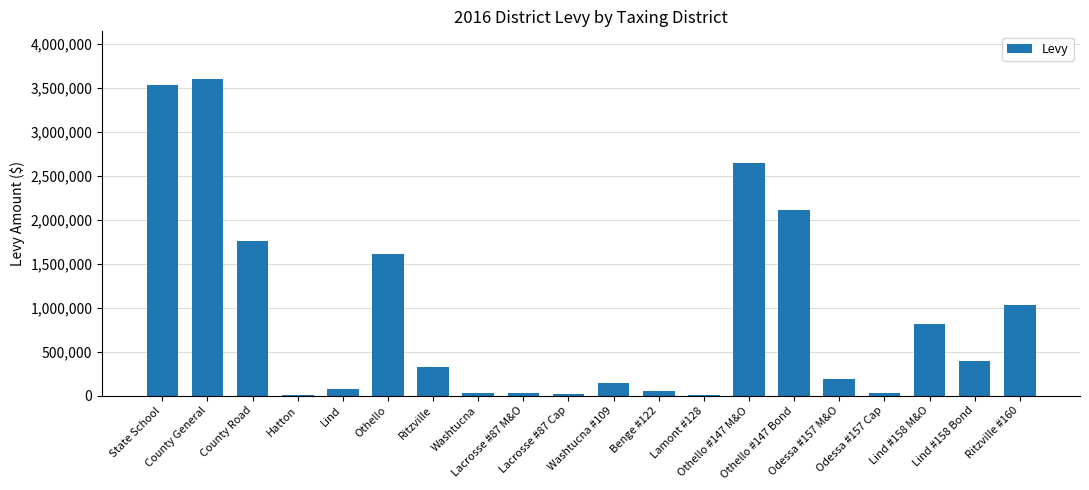

Which label corresponds to the largest value in the chart?

County General